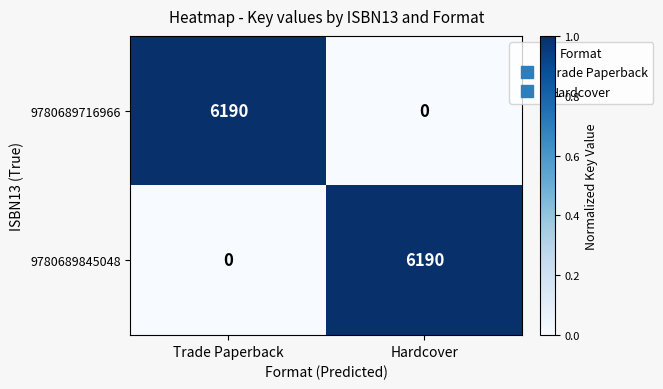

How many data points does each series have?

2